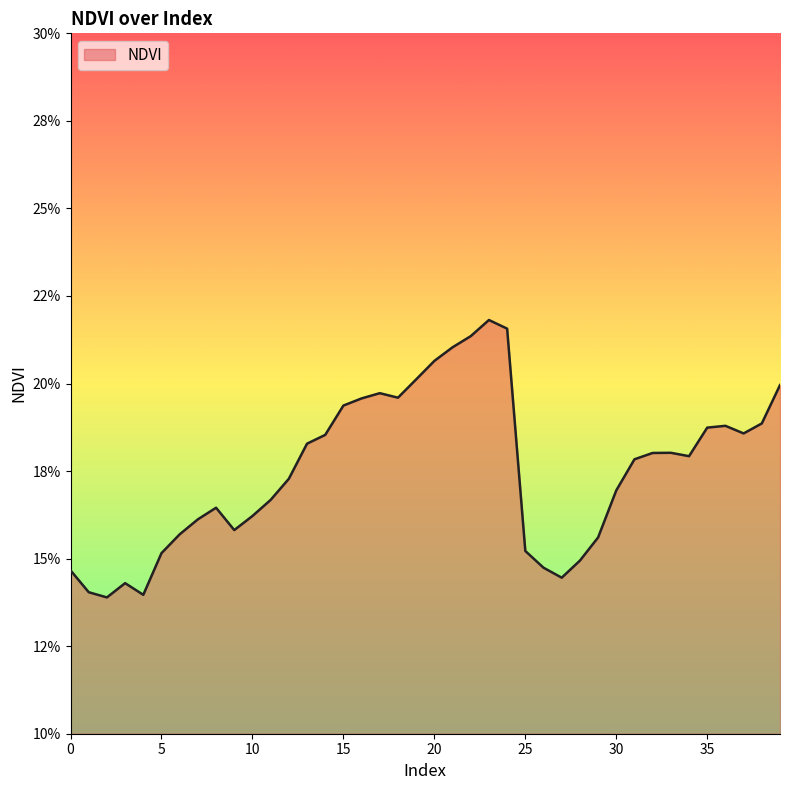

Does the chart display data point markers on the line(s)?

No